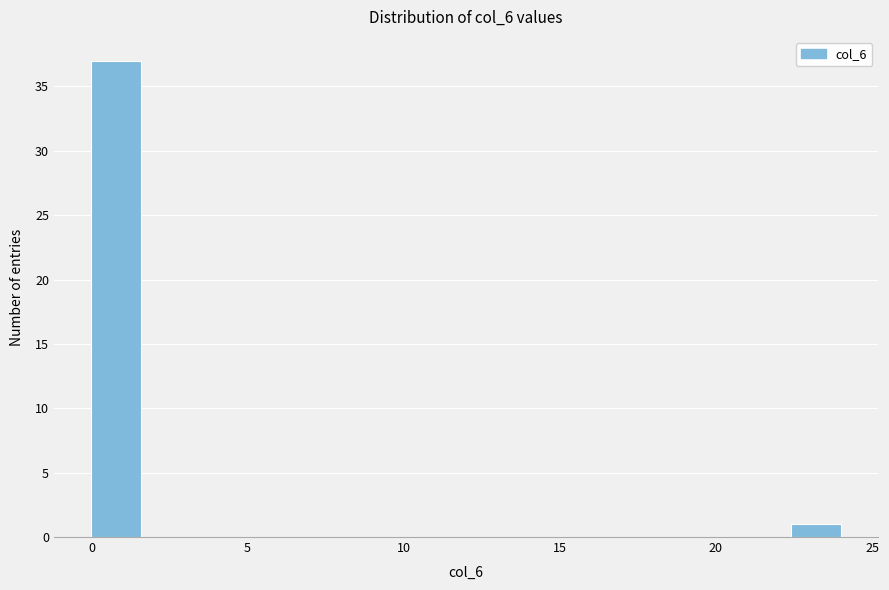

Read against the x-axis, roughly where is the centre of the tallest bar?

1.0